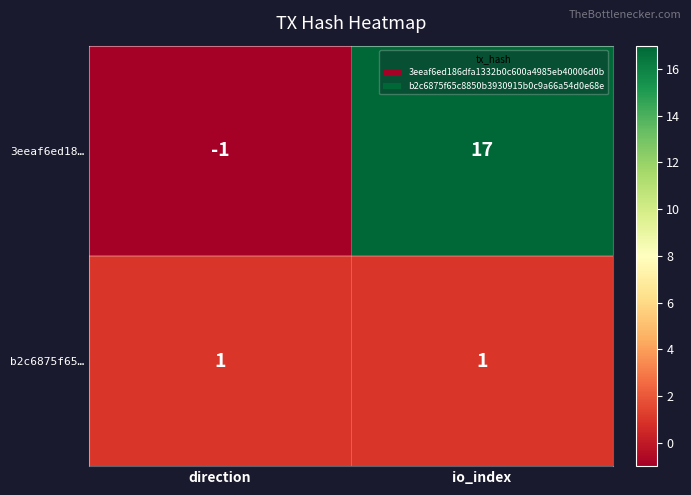

Reading left to right, transcribe all the data shown in this chart.

3eeaf6ed18…: -1	17
b2c6875f65…: 1	1